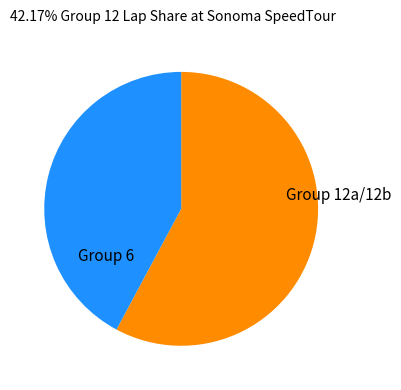

Does any single category account for the majority?

Yes